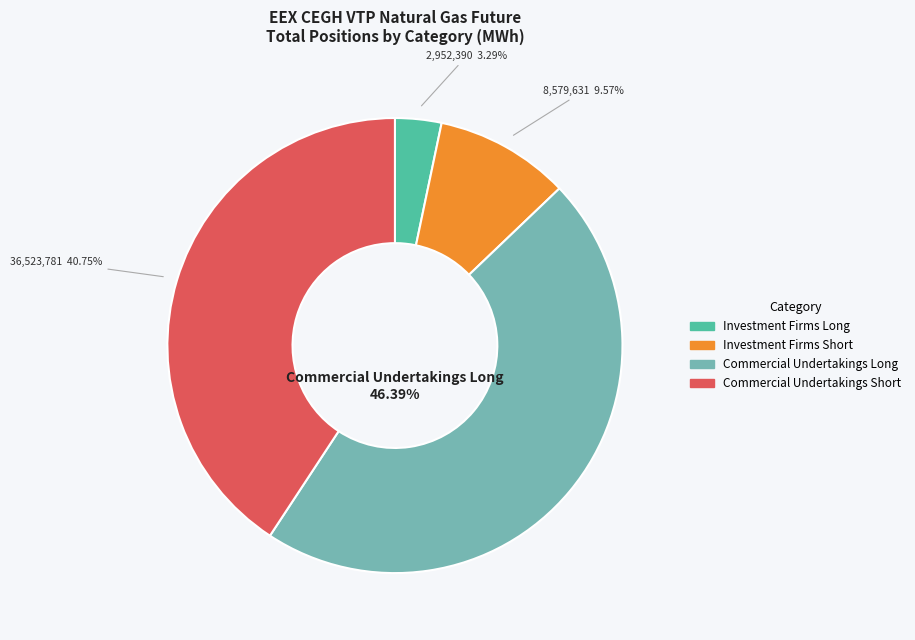

Does any single category account for the majority?

No